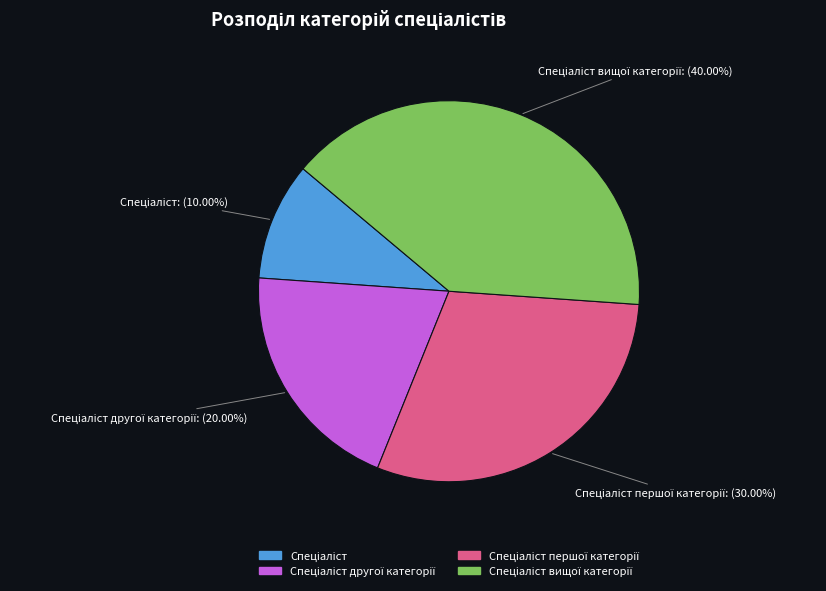

Is there any slice that represents more than half of the pie?

No